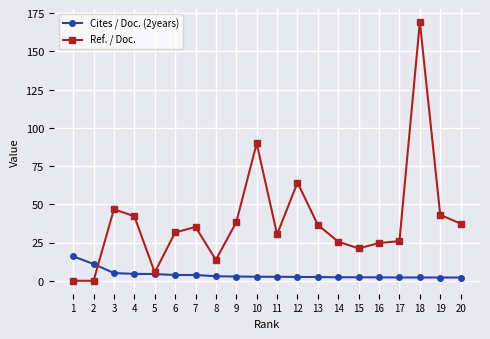

Which series has the largest range (max minus min)?

Ref. / Doc.